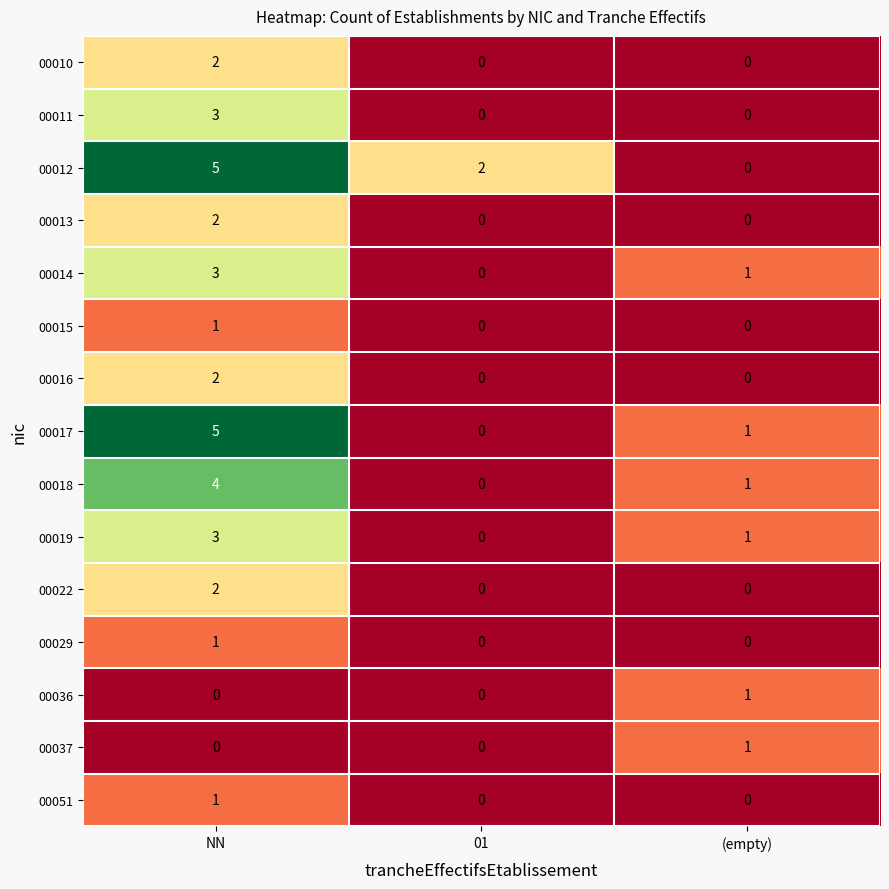

What is the difference between the 00018 values at NN and 01?

4